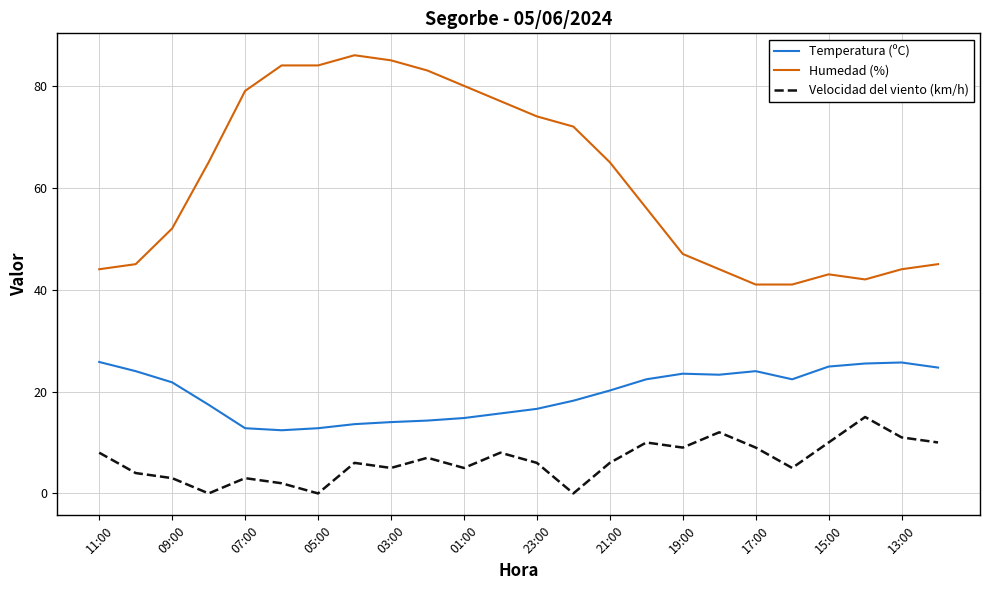

What is the difference between the maximum and minimum values in the Temperatura (ºC) series?

13.4